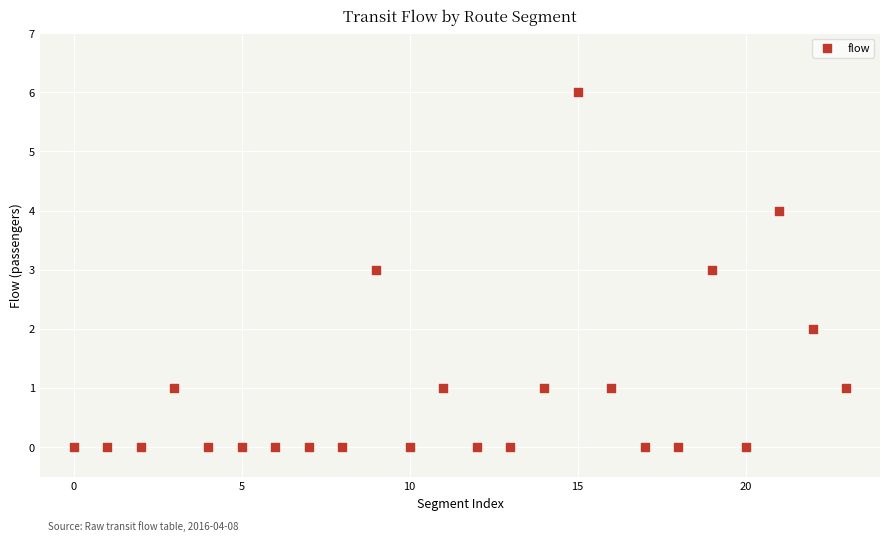

What is the range of Y values (max minus min)?

6